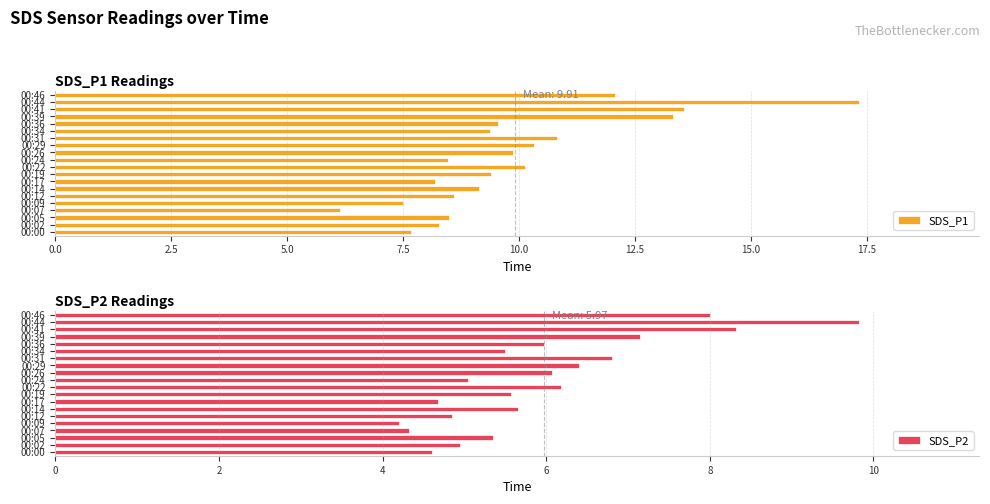

True or false: SDS_P1 has a value of 10.3 at 00:44.

False